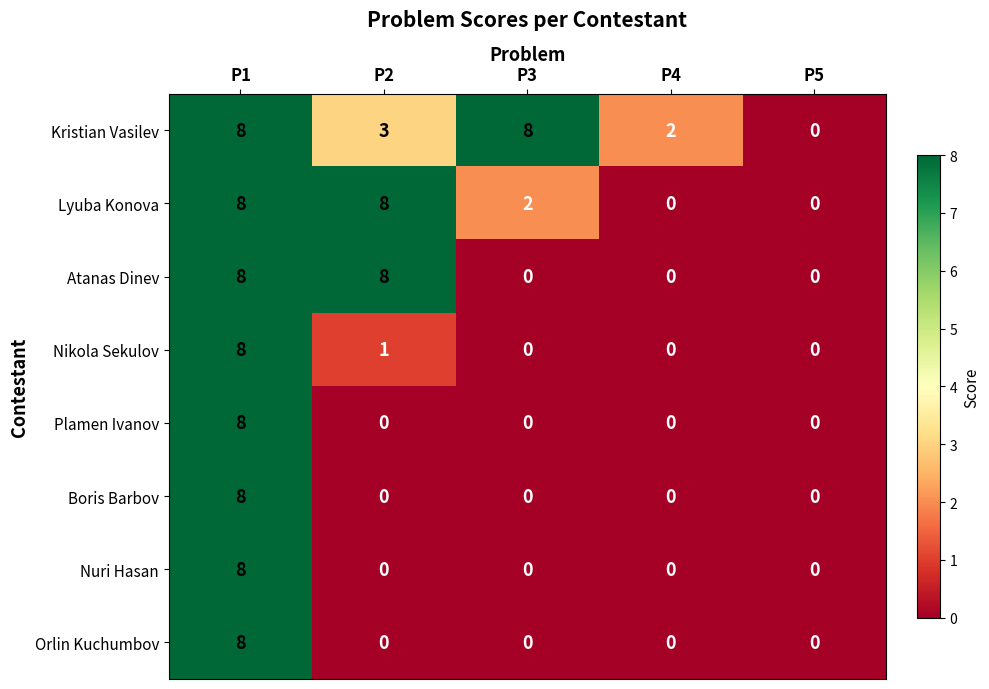

True or false: Orlin Kuchumbov has a value of 3 at P2.

False